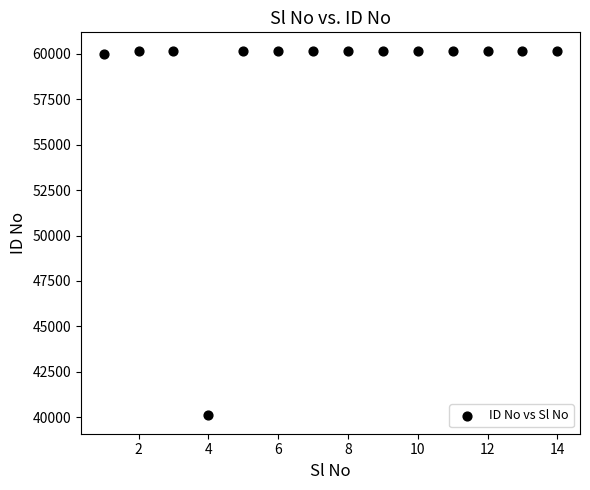

What is the range of X values (max minus min)?

13